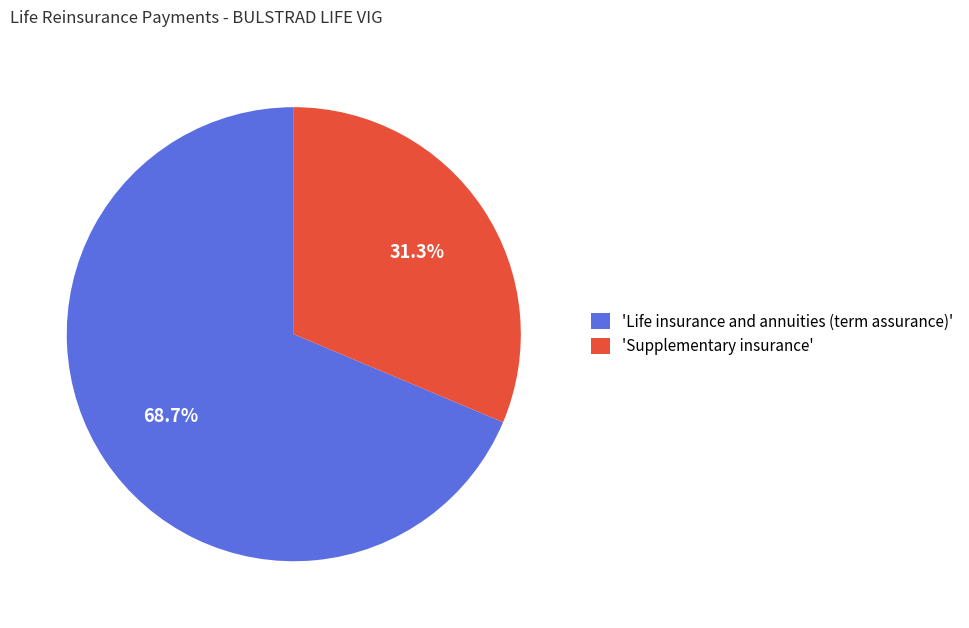

Approximately how many times larger is the value at 'Supplementary insurance' compared to 'Life insurance and annuities (term assurance)'?

0.5